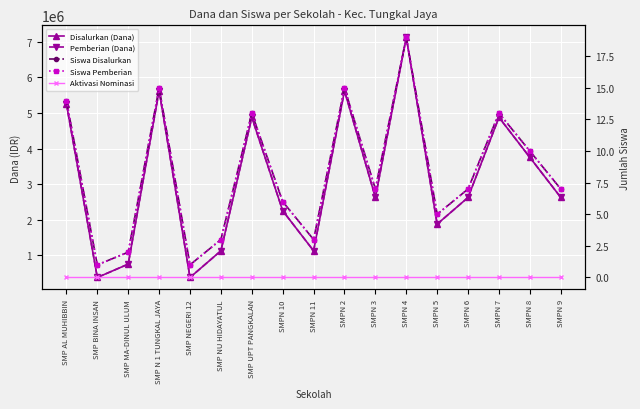

What is the difference between the maximum and second lowest values in the Siswa Pemberian series?

18